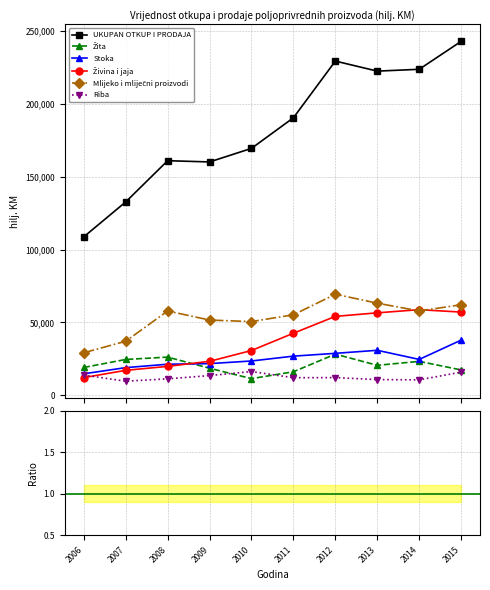

True or false: Stoka and UKUPAN OTKUP I PRODAJA cross at least once.

False